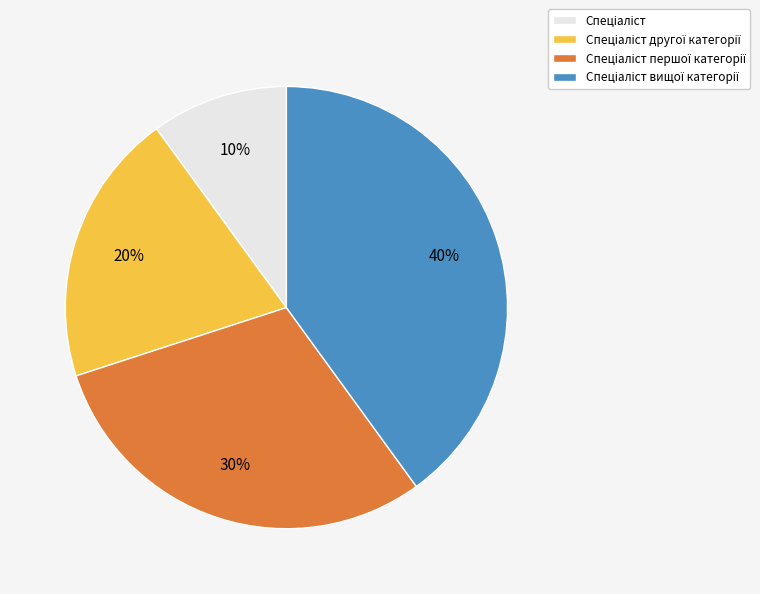

To the nearest percent, what is the difference between the largest and smallest slice percentages?

30%